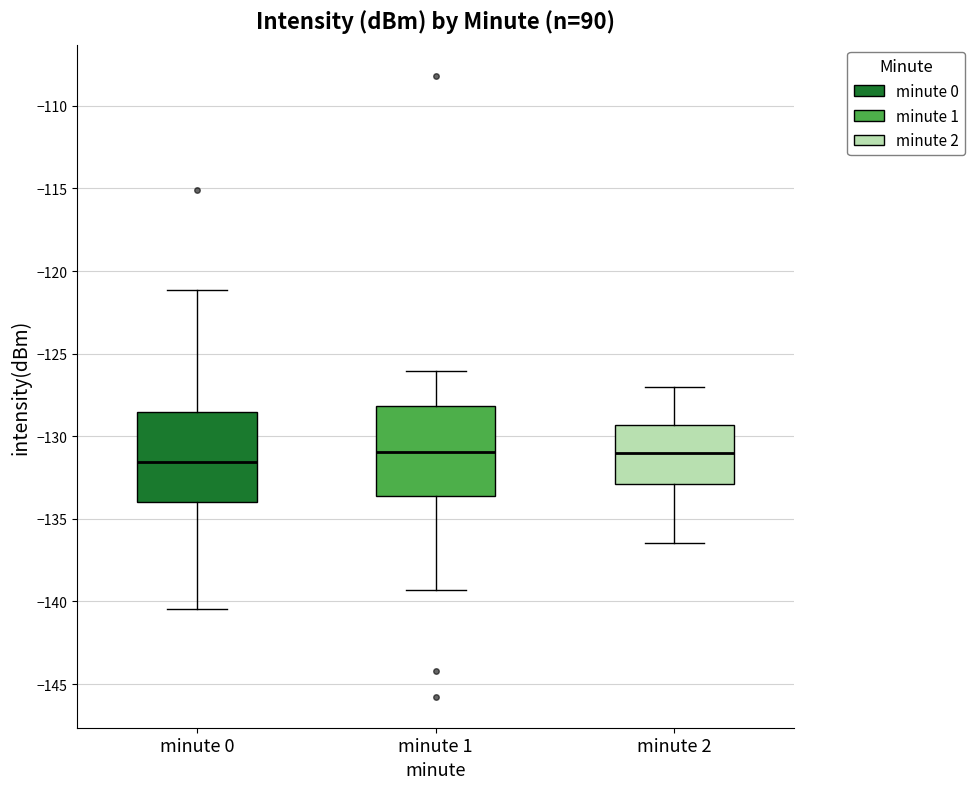

Reading left to right, read every box against the y-axis: the position of its median line, the range the box covers, and the ends of its whiskers. The values are not printed on the chart, so give them approximately, as read against the axis.

minute 0: median -131.5, box -134.0 to -128.5, whiskers -140.5 to -121.0
minute 1: median -131.0, box -133.5 to -128.0, whiskers -139.5 to -126.0
minute 2: median -131.0, box -133.0 to -129.5, whiskers -136.5 to -127.0